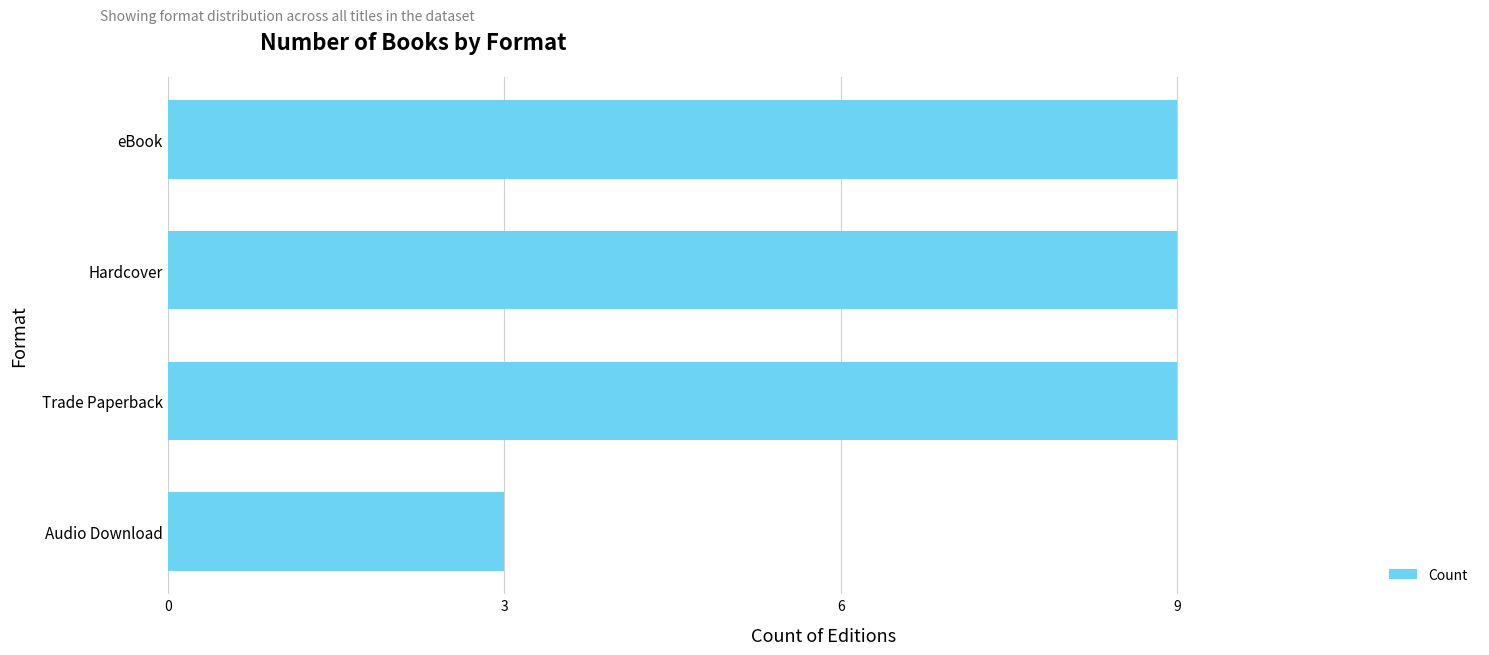

True or false: the data shows 9 at eBook.

True